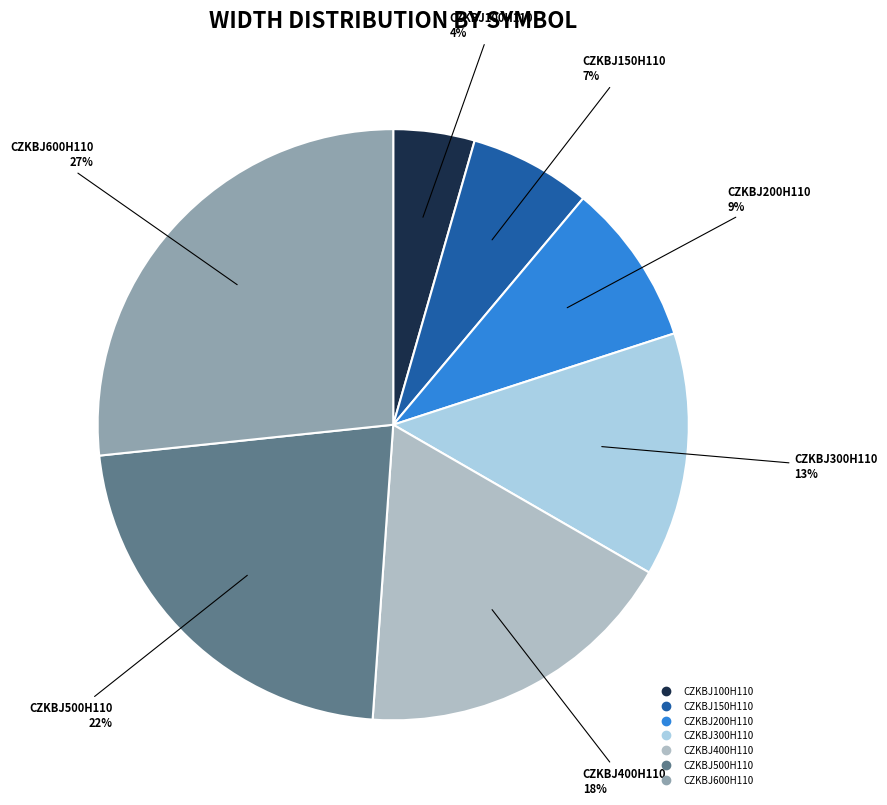

Do CZKBJ500H110 and CZKBJ400H110 together represent more than half of the pie?

No